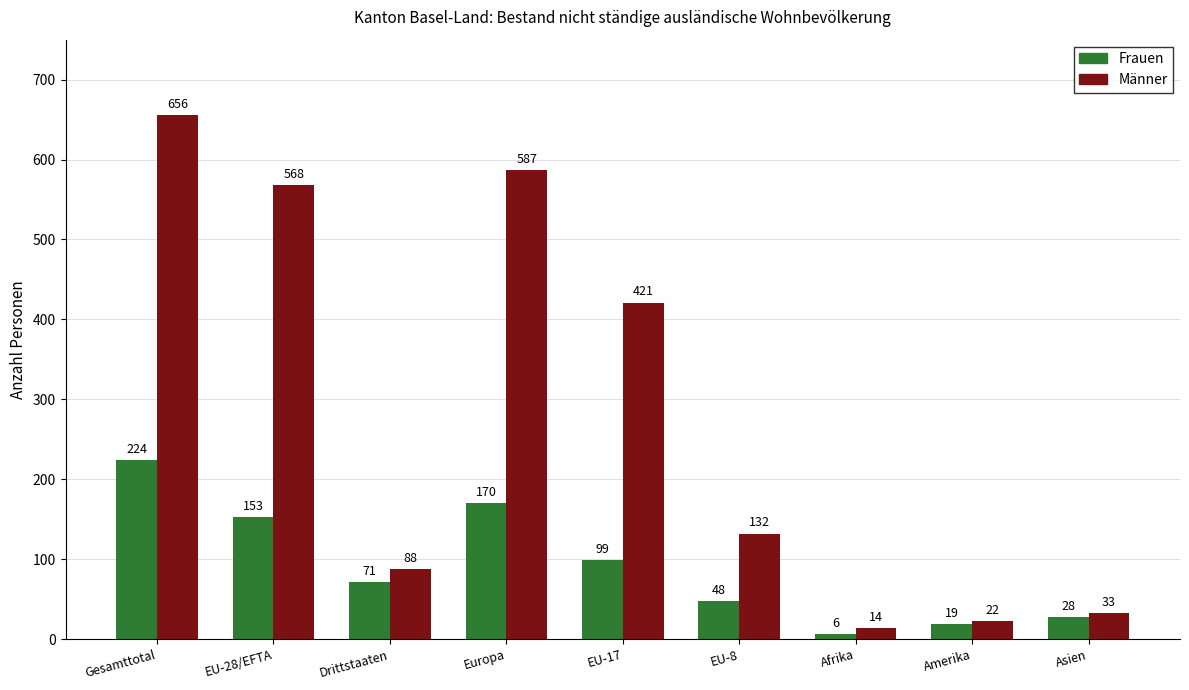

What is the maximum value shown in the chart?

656